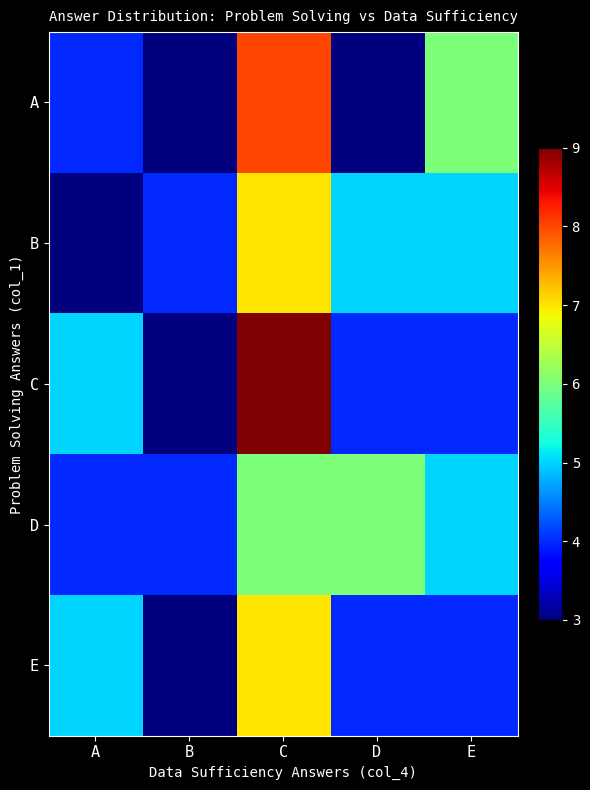

Between B and D, which is larger?

B